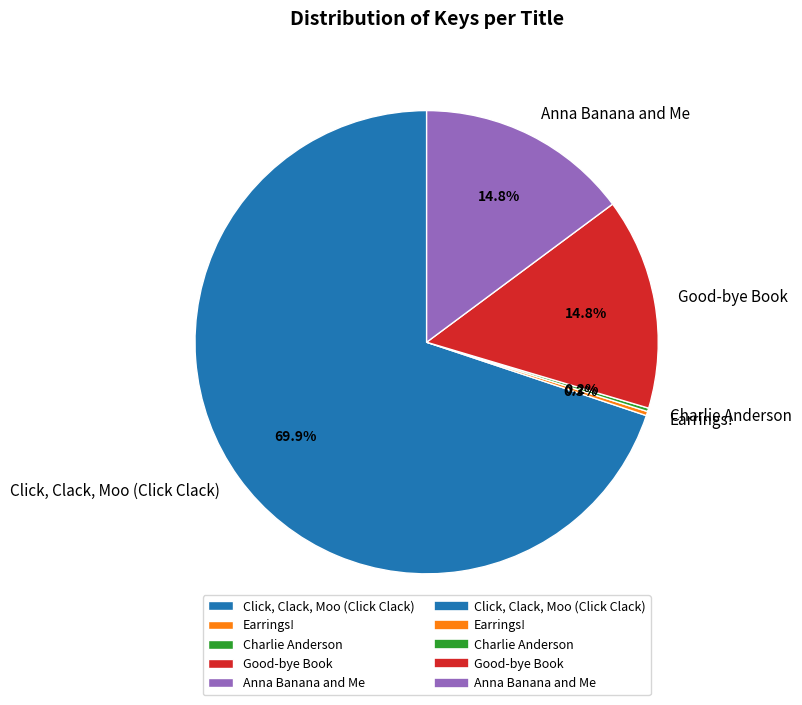

What is the ratio of the value at Good-bye Book to the value at Earrings!?

50.5